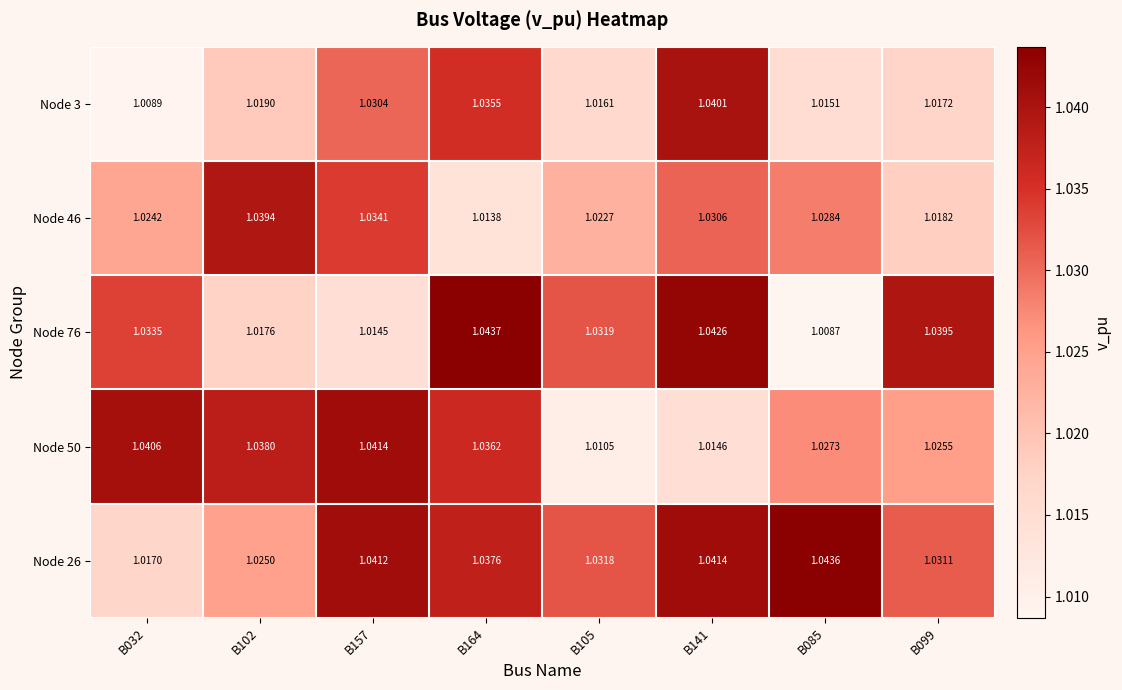

Is the value of Node 3 at B085 greater than the value of Node 50 at B141?

Yes